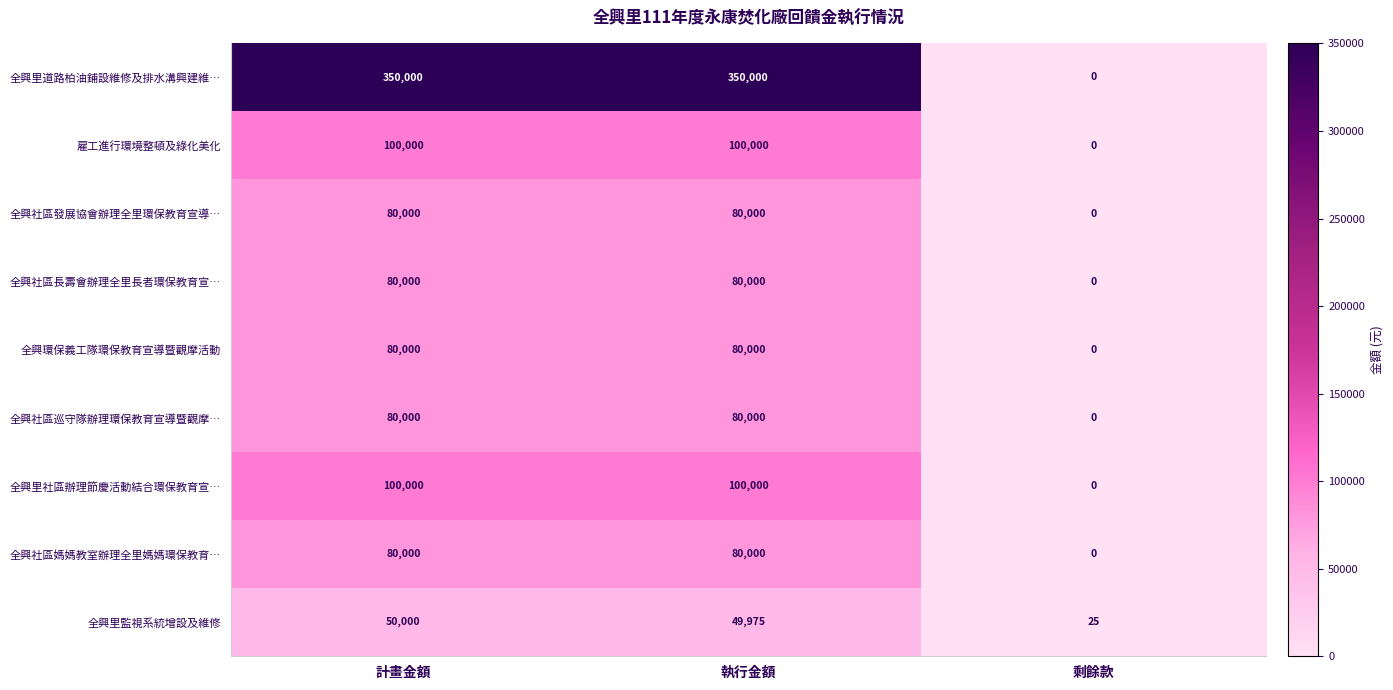

Which series changed the most between 計畫金額 and 執行金額?

全興里監視系統增設及維修